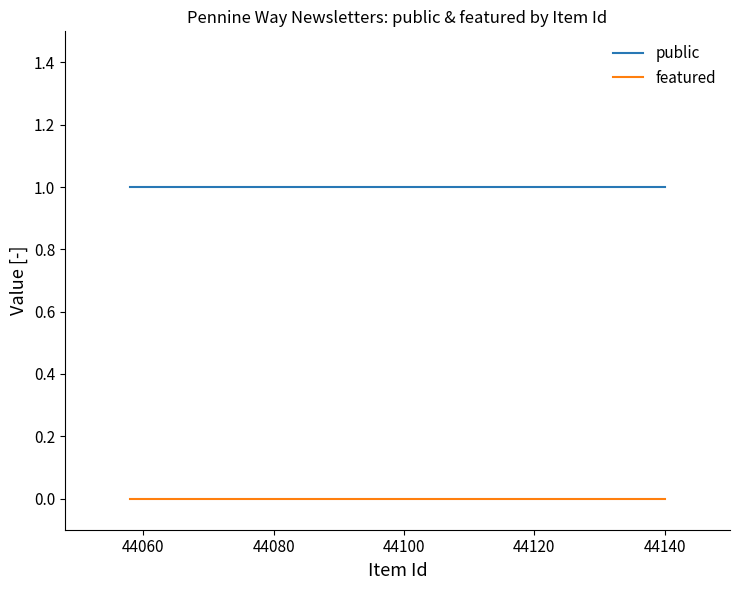

True or false: featured and public cross at least once.

False